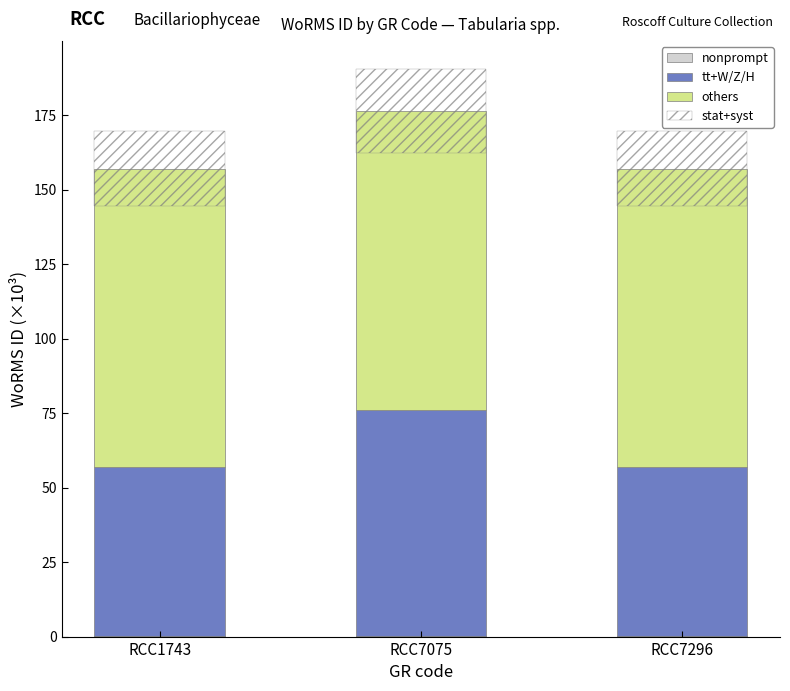

What is the value of the stat+syst bar at the 2nd from the left?

28.2